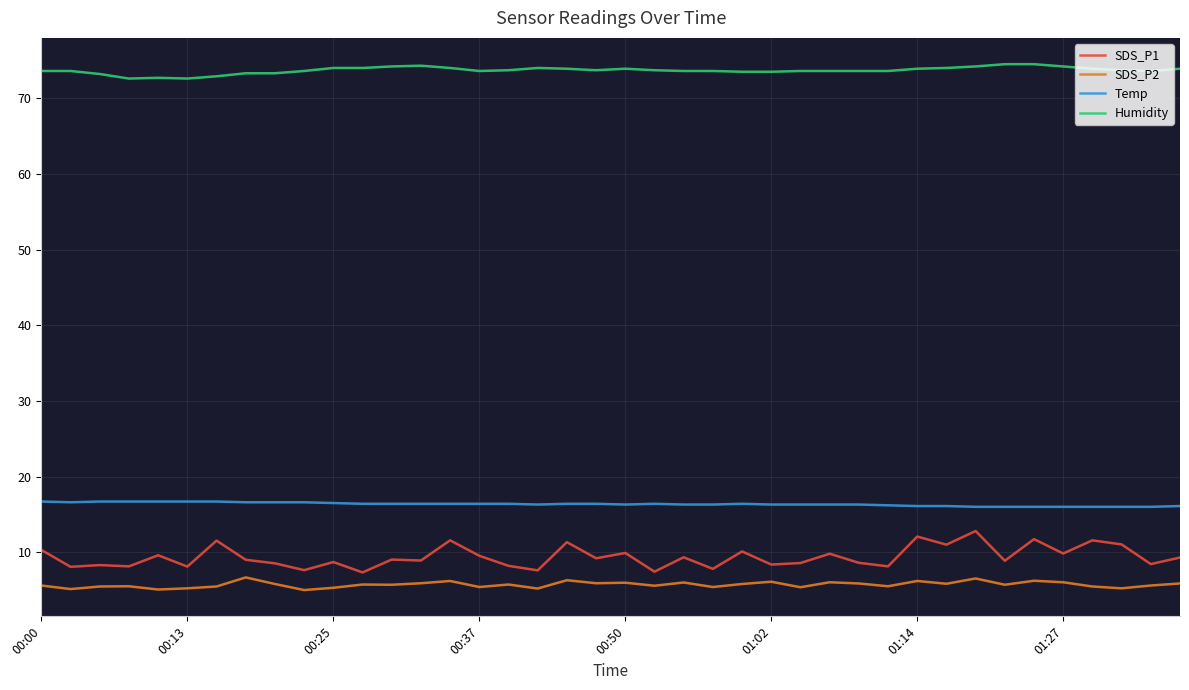

What is the lowest value of the SDS_P2 series?

5.0